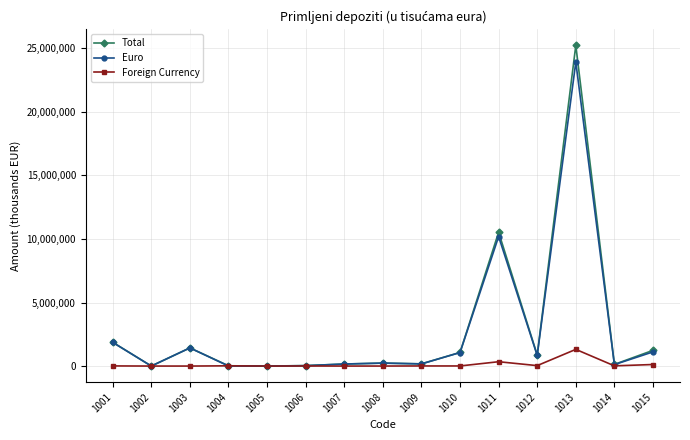

What is the value of the Foreign Currency point at the 4th from the left?

18914